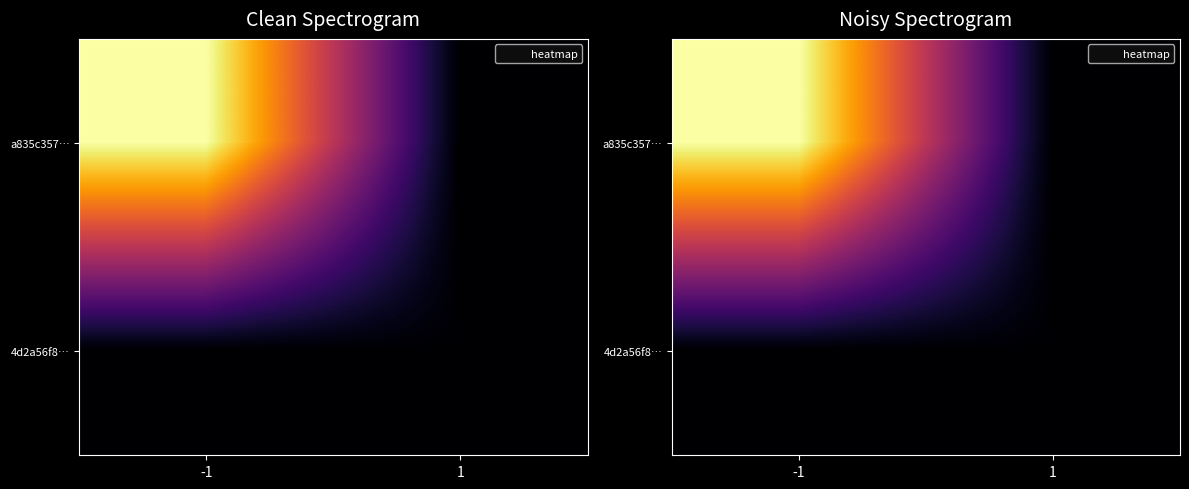

Which label corresponds to the largest value in the chart?

-1